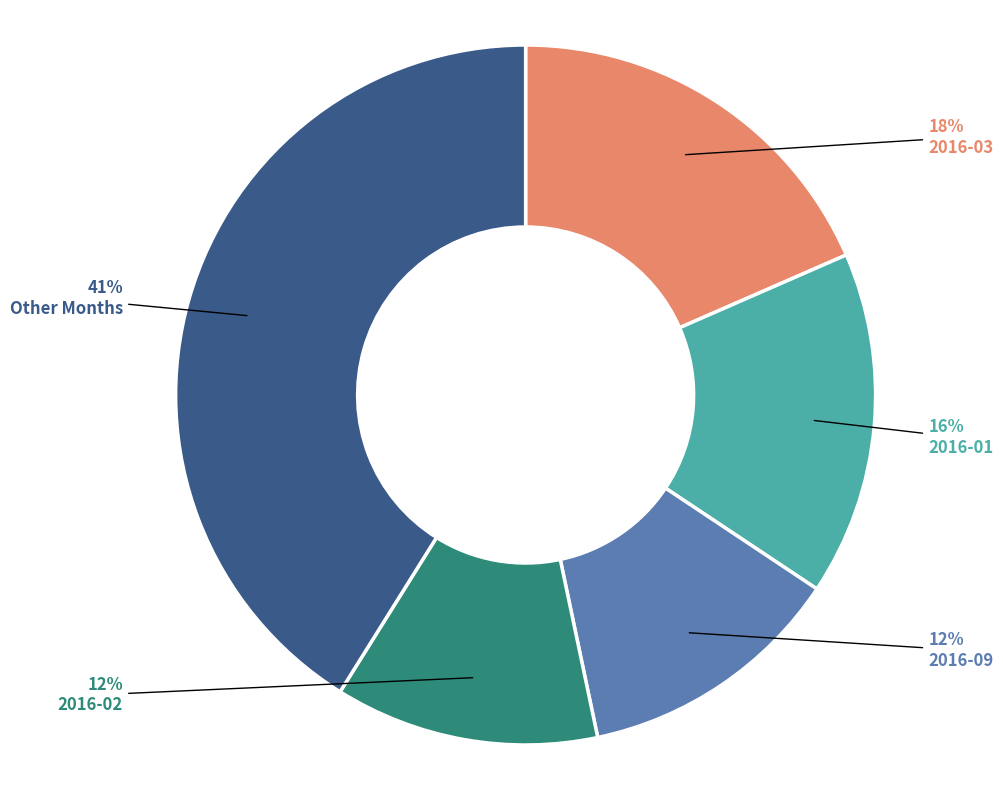

To the nearest percent, what is the average slice percentage?

20%